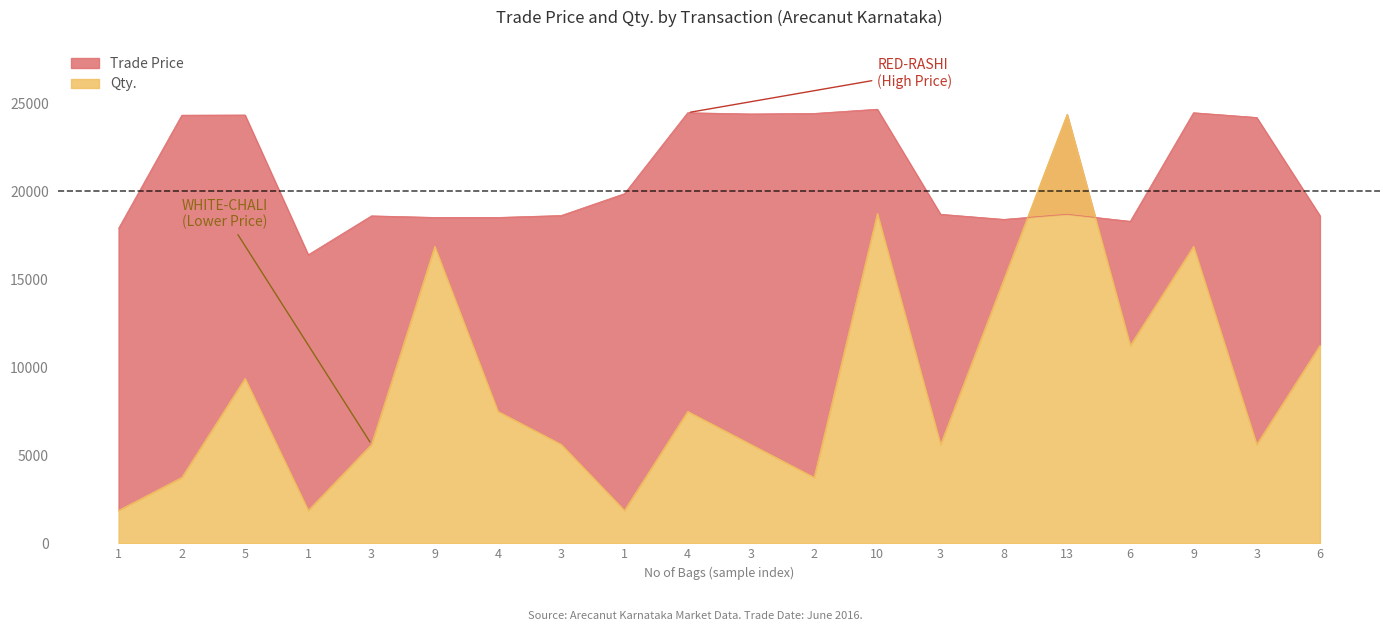

List the series in order of their peak value, highest first.

Trade Price, Qty.